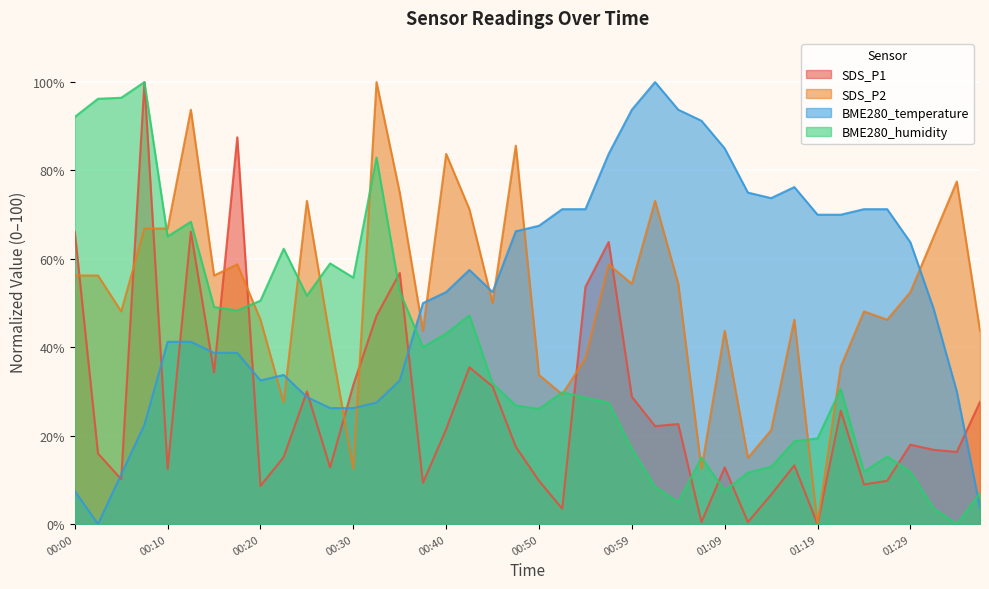

Does the chart display data point markers on the line(s)?

No